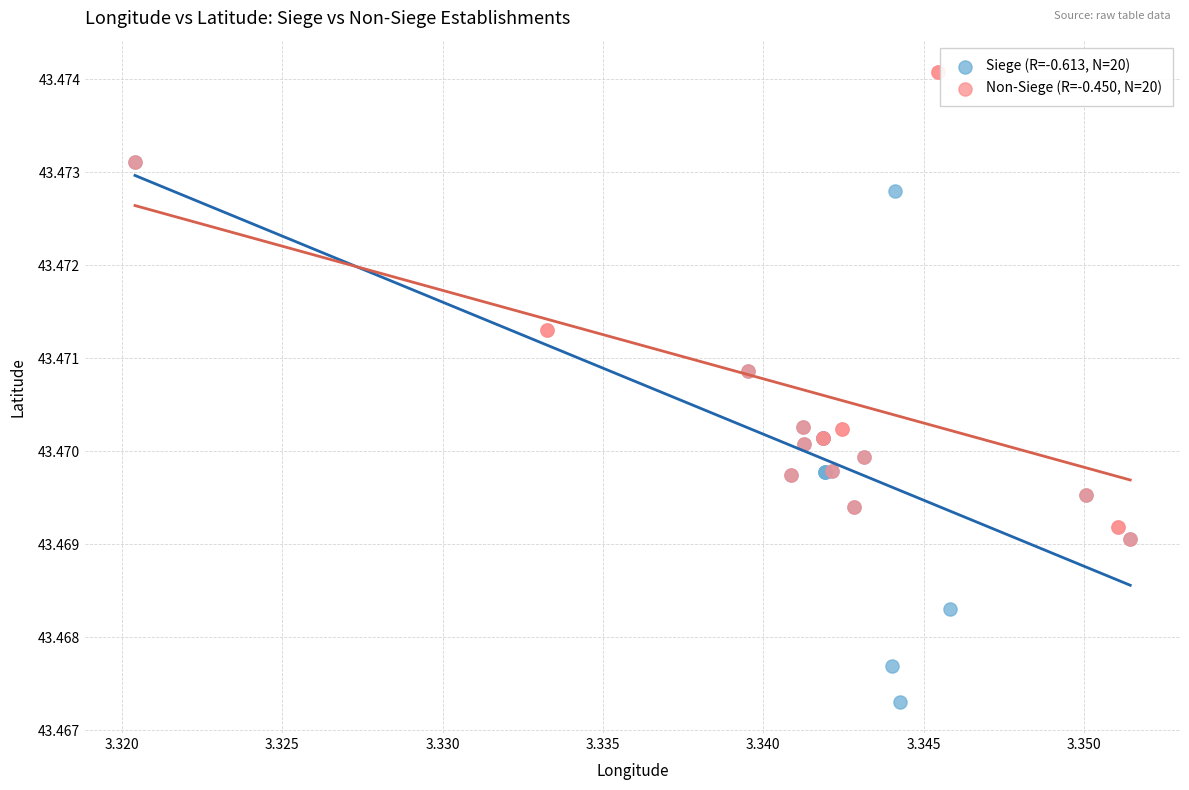

Which series contains the lowest Y value?

Siege (R=-0.613, N=20)